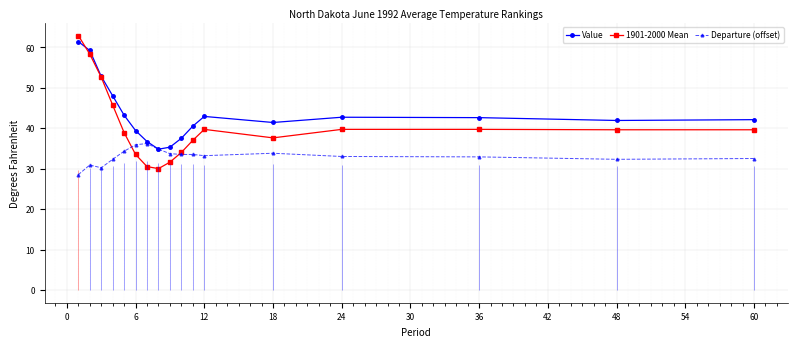

The Departure (offset) series shows 32.5 at 60. True or false?

True